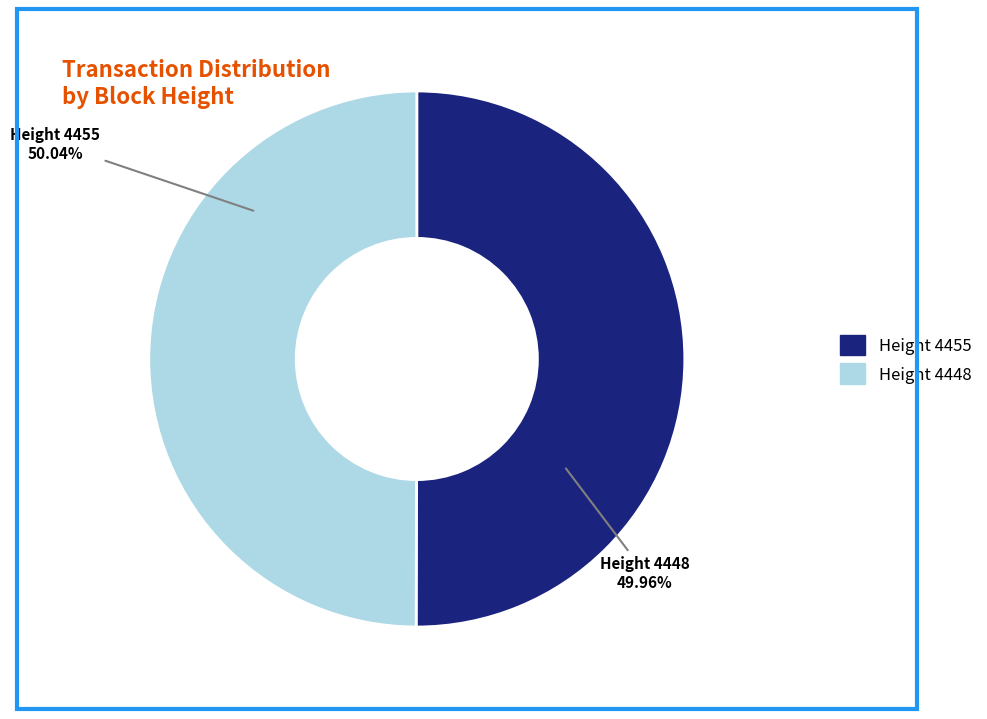

Between 4455 and 4448, which is larger?

4455